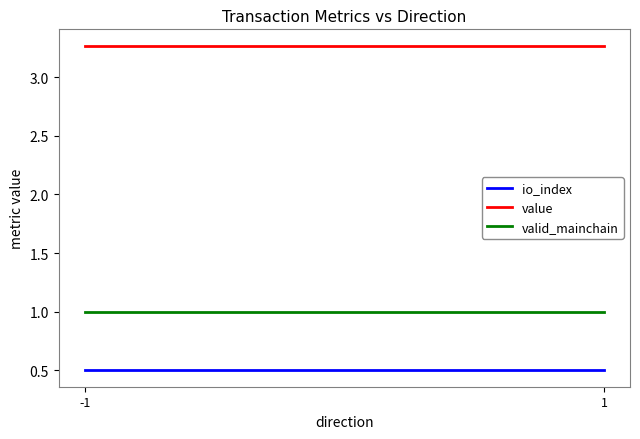

What is the spread (max minus min) of values at -1?

2.8